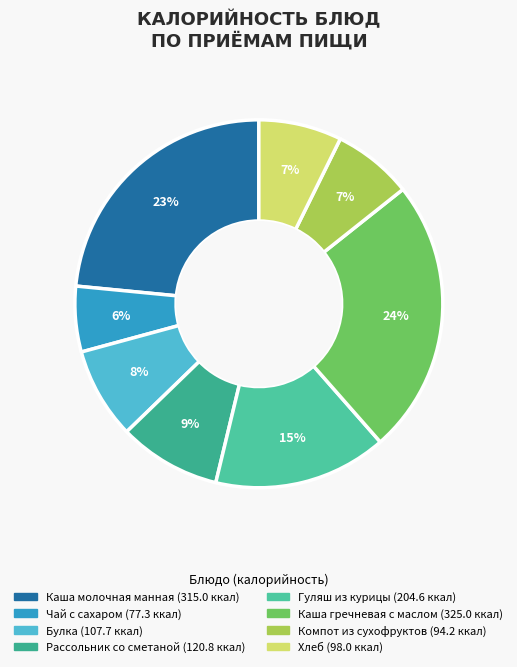

Does any single category account for the majority?

No